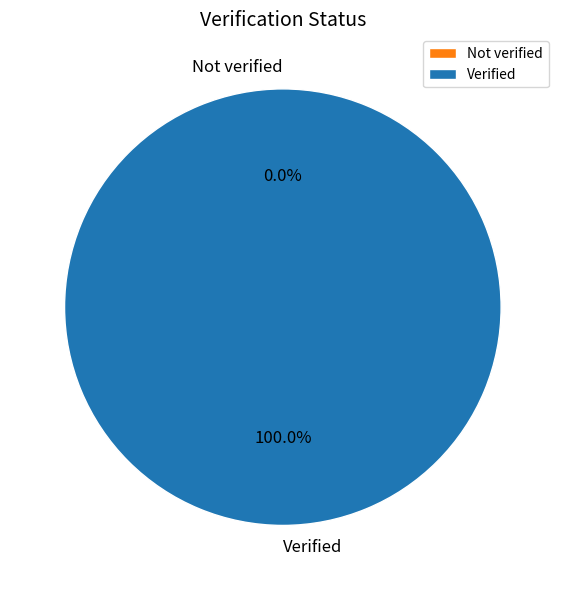

How many slices are in this pie chart?

2